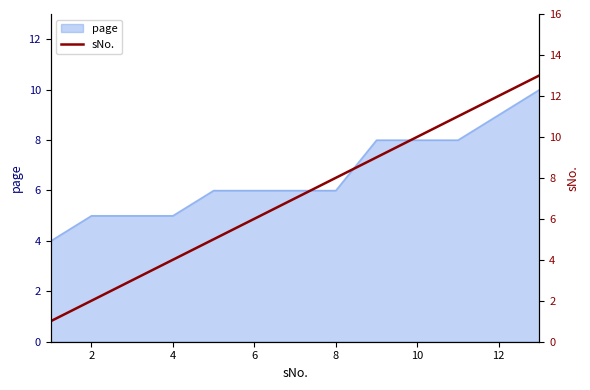

What is the greatest value displayed?

13